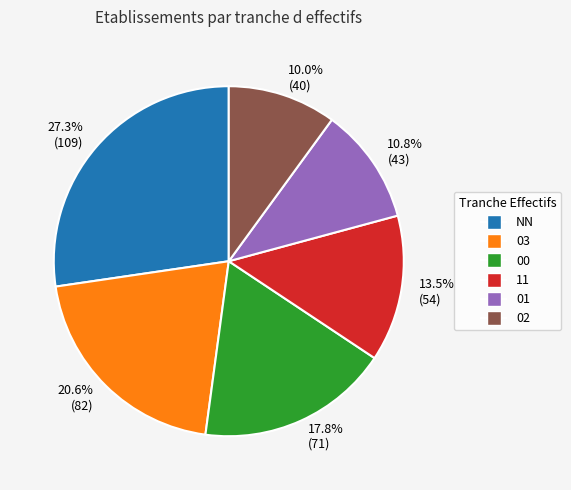

Which slice is the smallest?

10.0% (40)